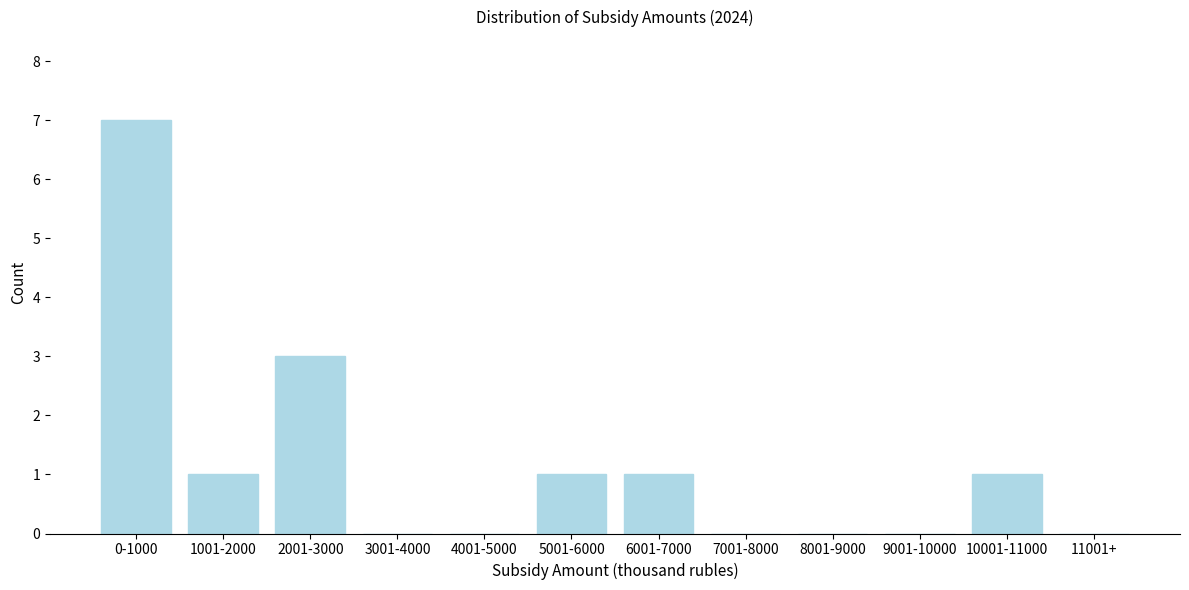

Reading left to right, list all the values displayed in this chart.

0-1000=7	1001-2000=1	2001-3000=3	3001-4000=0	4001-5000=0	5001-6000=1	6001-7000=1	7001-8000=0	8001-9000=0	9001-10000=0	10001-11000=1	11001+=0